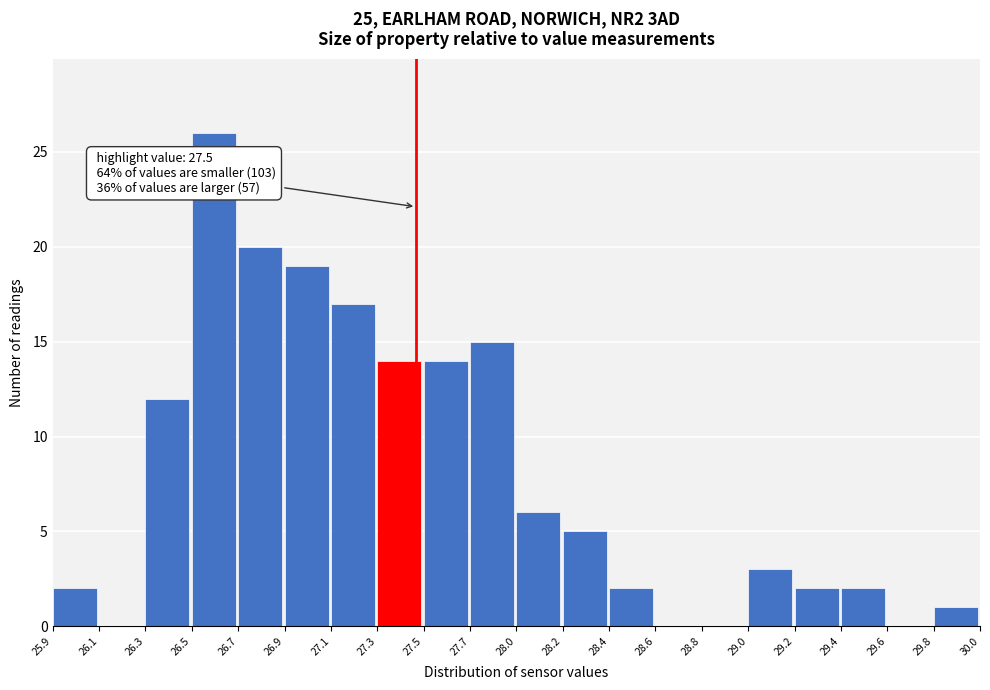

Which label corresponds to the largest value in the chart?

26.5